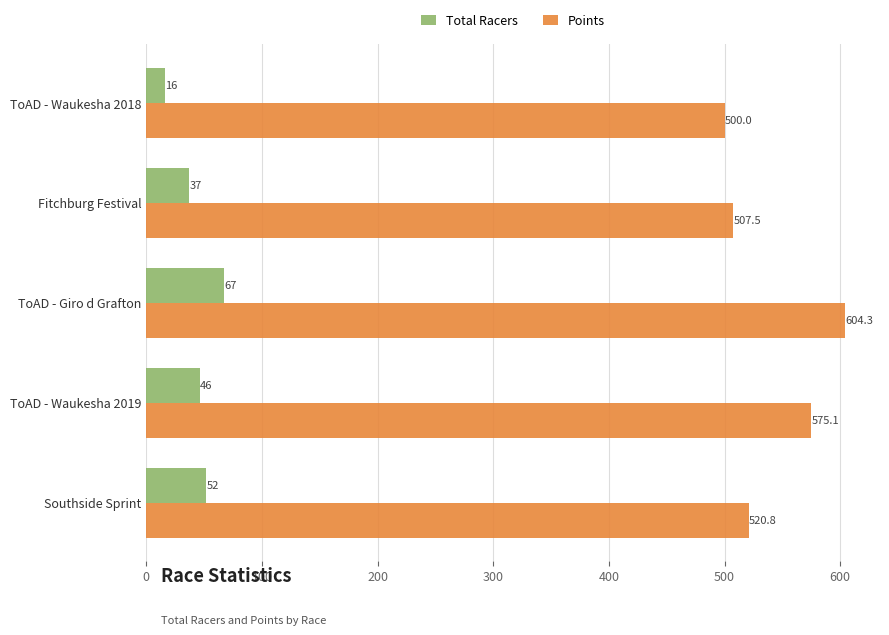

How many data points in Points are above 520?

3